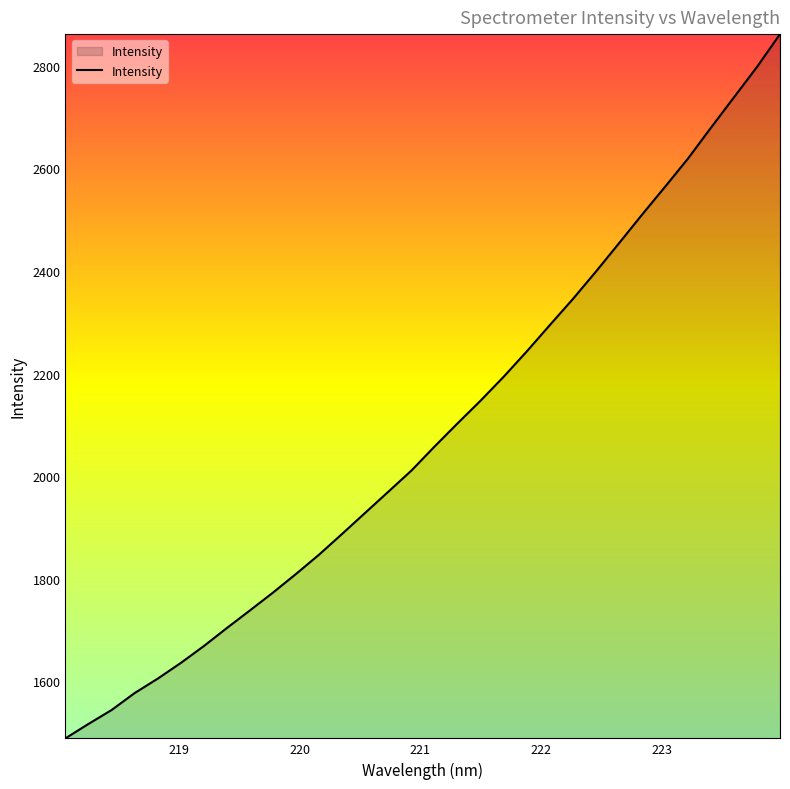

What is the difference between the maximum and minimum values?

1372.2